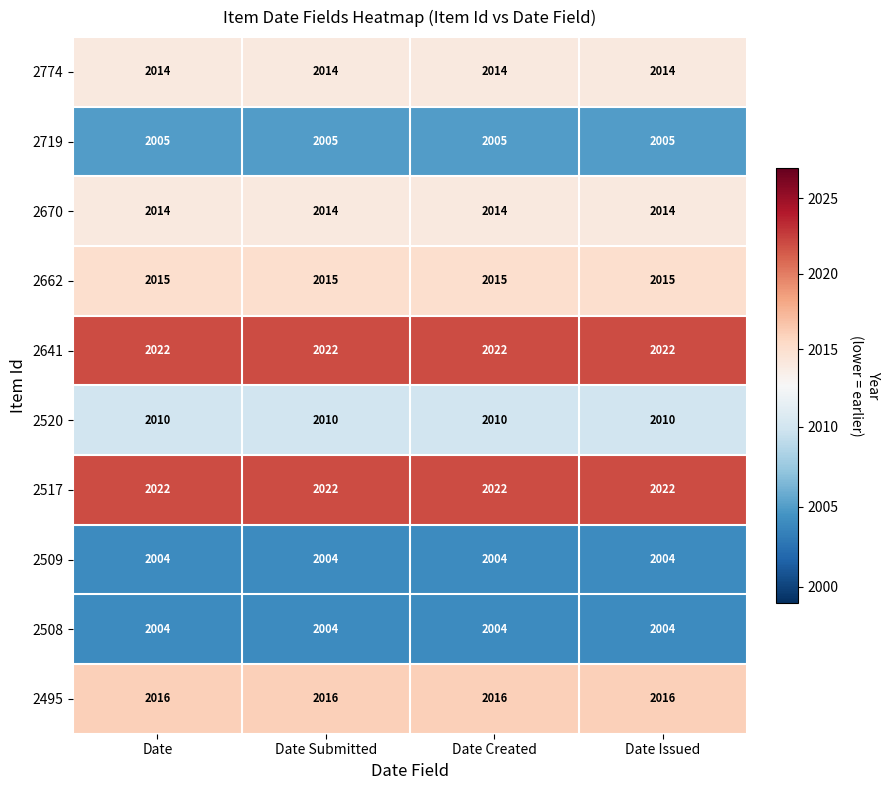

How many distinct data groups are displayed?

10